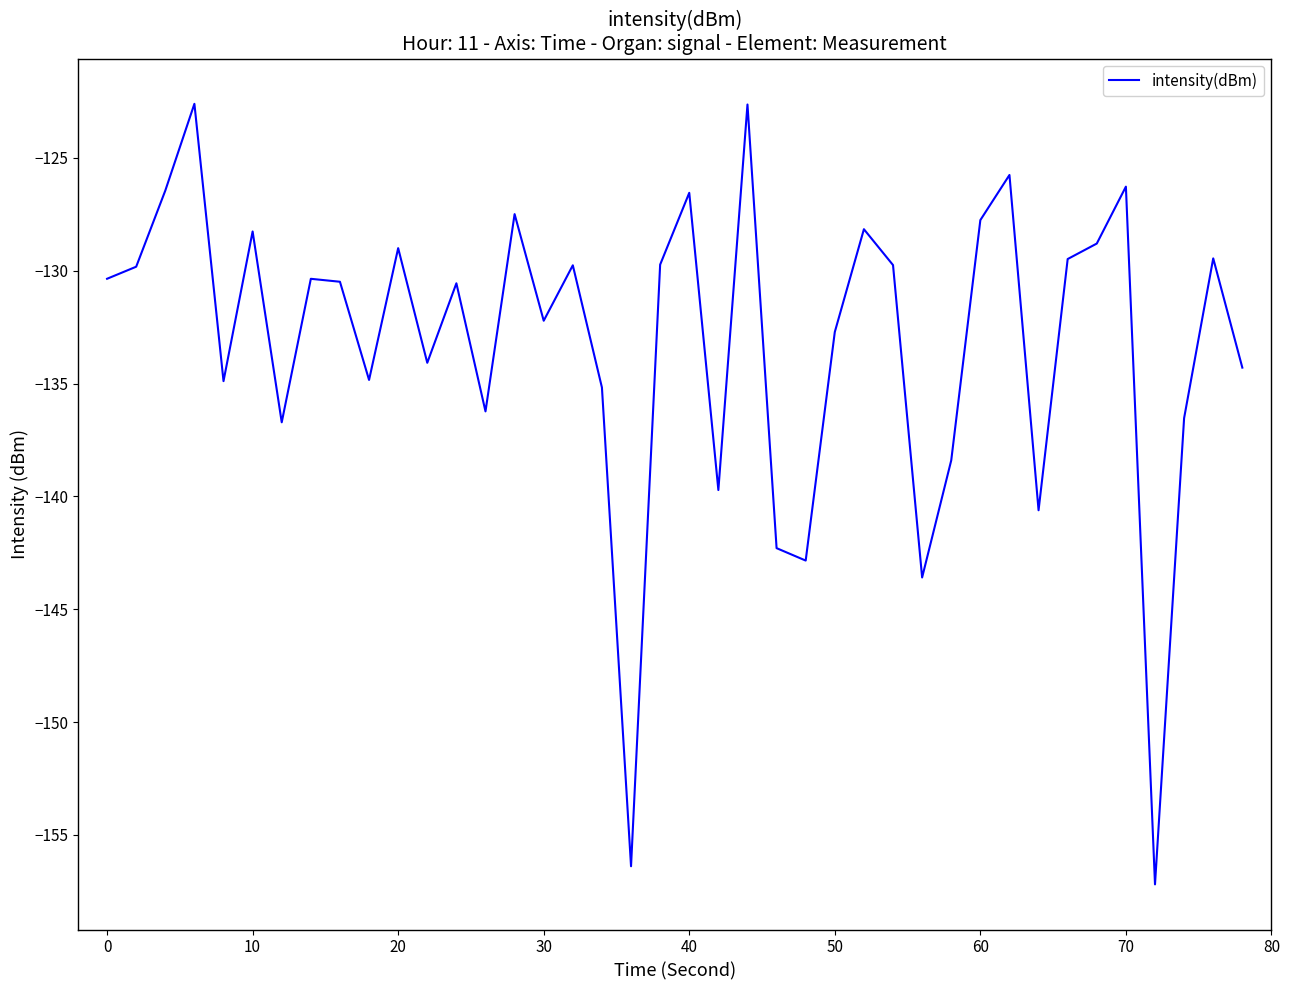

What is the smallest value displayed?

-157.2